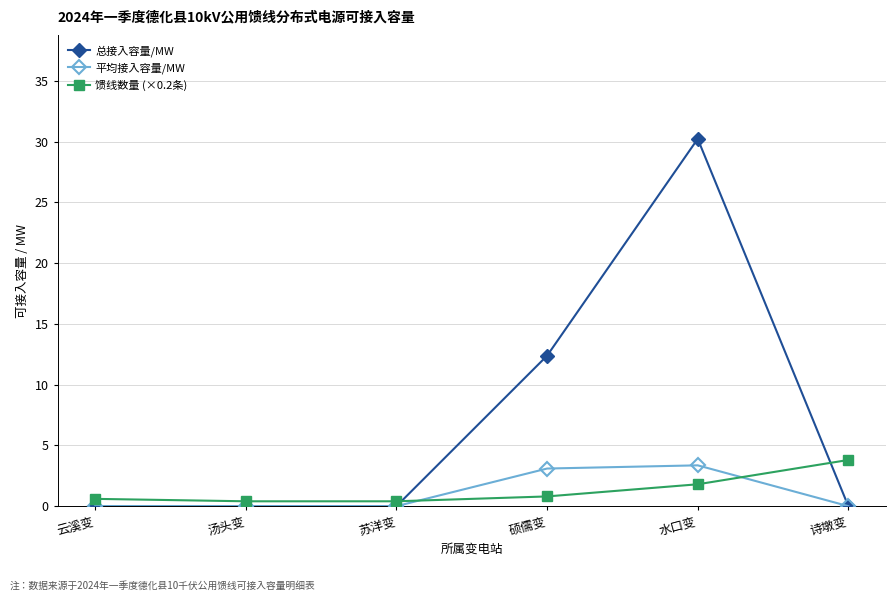

Where do 馈线数量 (×0.2条) and 平均接入容量/MW first cross each other?

苏洋变 and 硕儒变